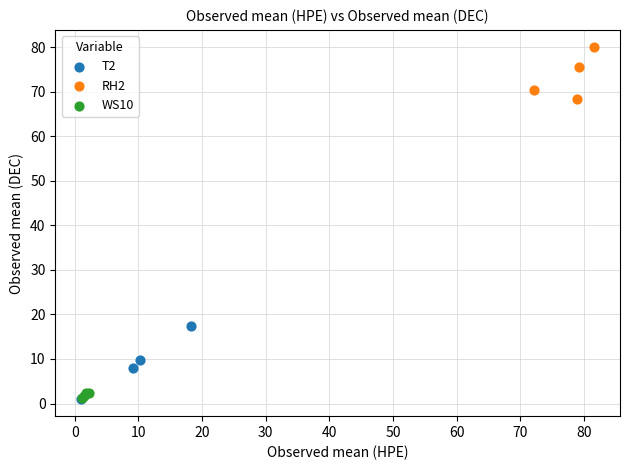

Which series contains the highest Y value?

RH2